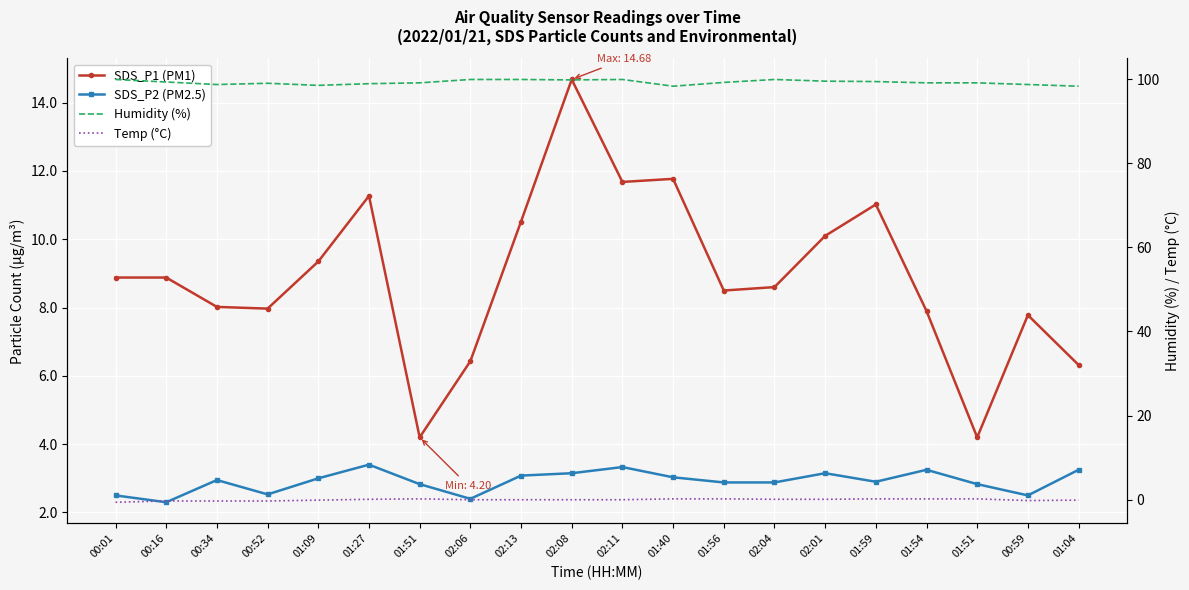

How many lines are shown in the chart?

4